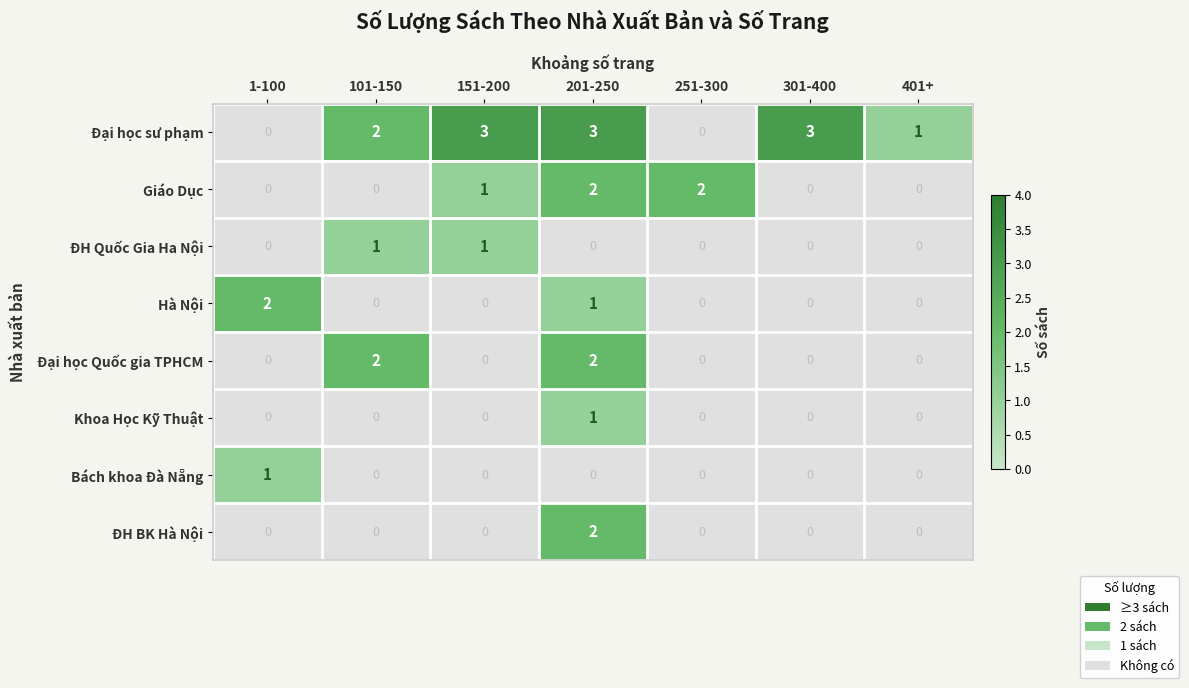

What is the maximum value shown in the chart?

3.0